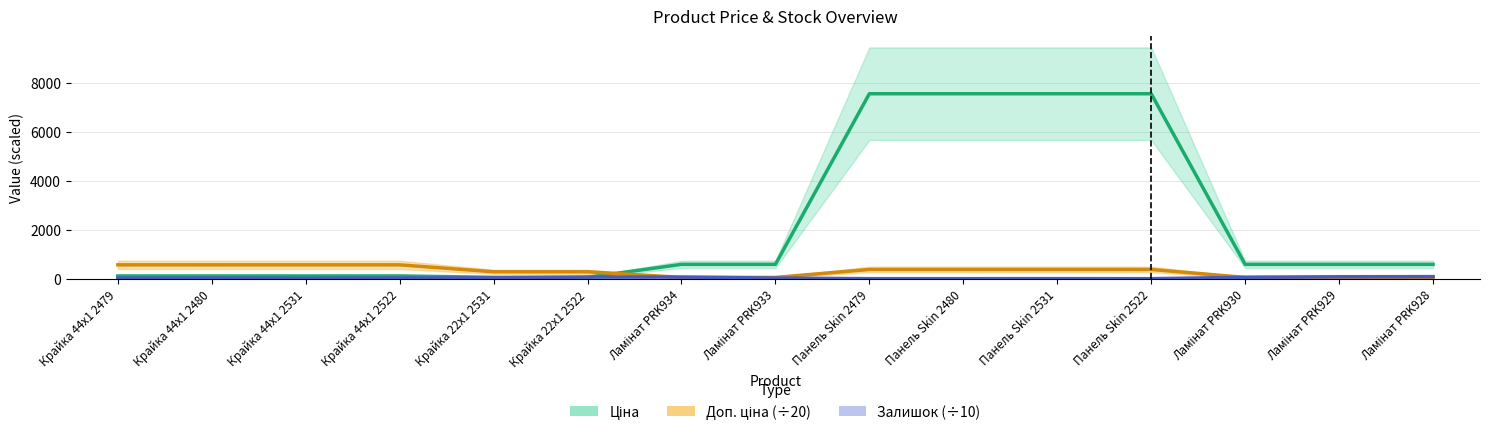

Reading right to left, extract all data points from this chart.

Ціна: Ламінат PRK928=586.0	Ламінат PRK929=586.0	Ламінат PRK930=586.0	Панель Skin 2522=7545.9	Панель Skin 2531=7545.9	Панель Skin 2480=7545.9	Панель Skin 2479=7545.9	Ламінат PRK933=586.0	Ламінат PRK934=586.0	Крайка 22x1 2522=56.7	Крайка 22x1 2531=56.7	Крайка 44x1 2522=113.3	Крайка 44x1 2531=113.3	Крайка 44x1 2480=113.3	Крайка 44x1 2479=113.3
Доп. ціна (÷20): Ламінат PRK928=53.7	Ламінат PRK929=53.7	Ламінат PRK930=53.7	Панель Skin 2522=377.3	Панель Skin 2531=377.3	Панель Skin 2480=377.3	Панель Skin 2479=377.3	Ламінат PRK933=53.7	Ламінат PRK934=53.7	Крайка 22x1 2522=283.4	Крайка 22x1 2531=283.4	Крайка 44x1 2522=566.7	Крайка 44x1 2531=566.7	Крайка 44x1 2480=566.7	Крайка 44x1 2479=566.7
Залишок (÷10): Ламінат PRK928=86.2	Ламінат PRK929=80.2	Ламінат PRK930=59.8	Панель Skin 2522=1.5	Панель Skin 2531=3.8	Панель Skin 2480=2.1	Панель Skin 2479=2.0	Ламінат PRK933=27.2	Ламінат PRK934=69.0	Крайка 22x1 2522=67.6	Крайка 22x1 2531=37.0	Крайка 44x1 2522=29.0	Крайка 44x1 2531=21.5	Крайка 44x1 2480=29.0	Крайка 44x1 2479=26.0